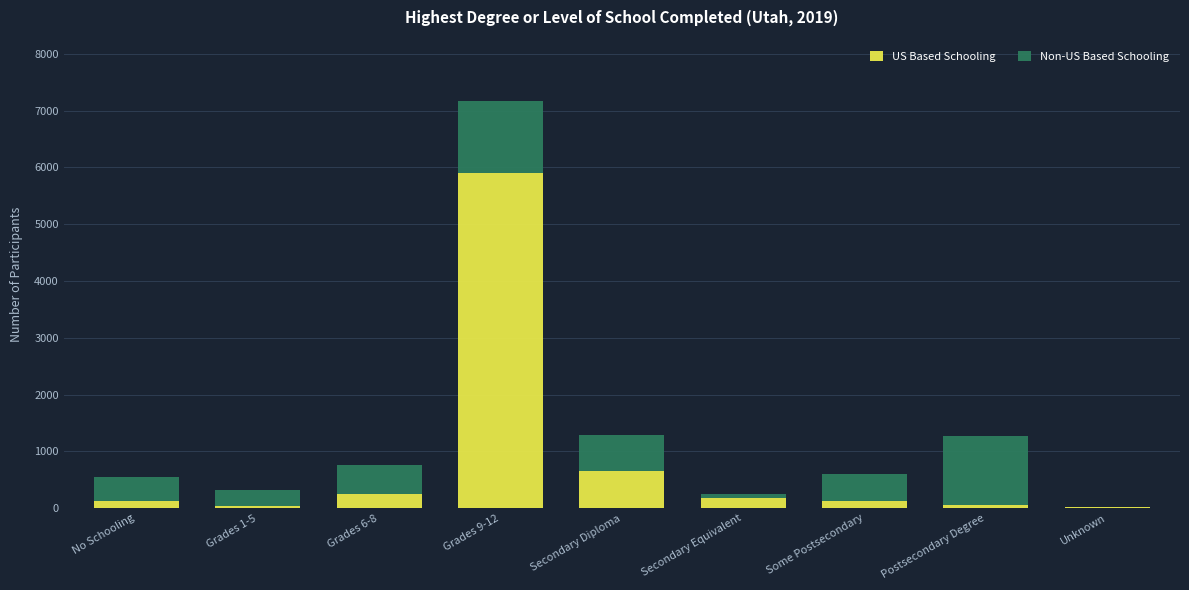

At which label is US Based Schooling closest to 2959?

Secondary Diploma